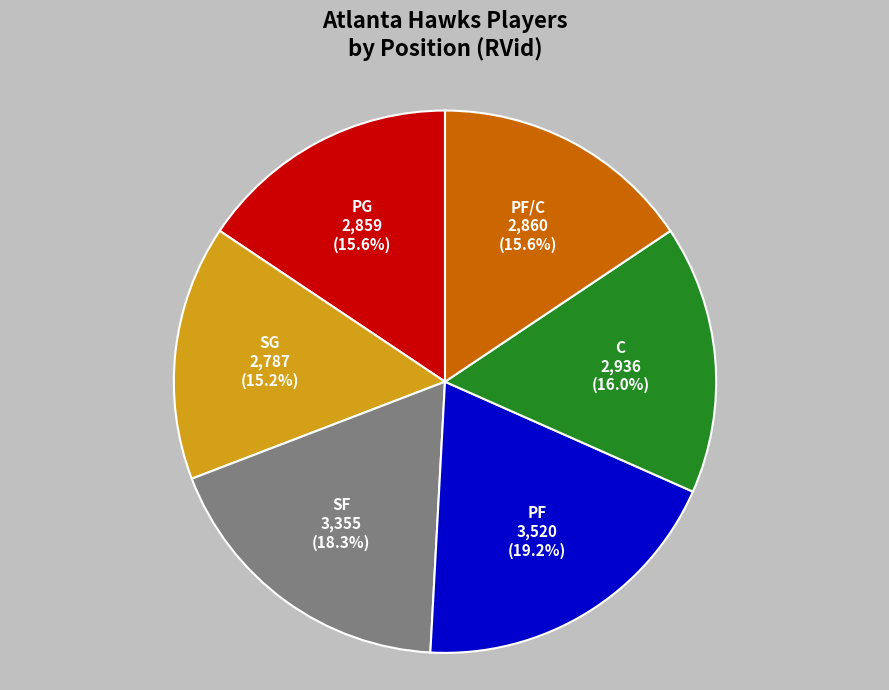

Which category has the biggest portion of the pie?

PF